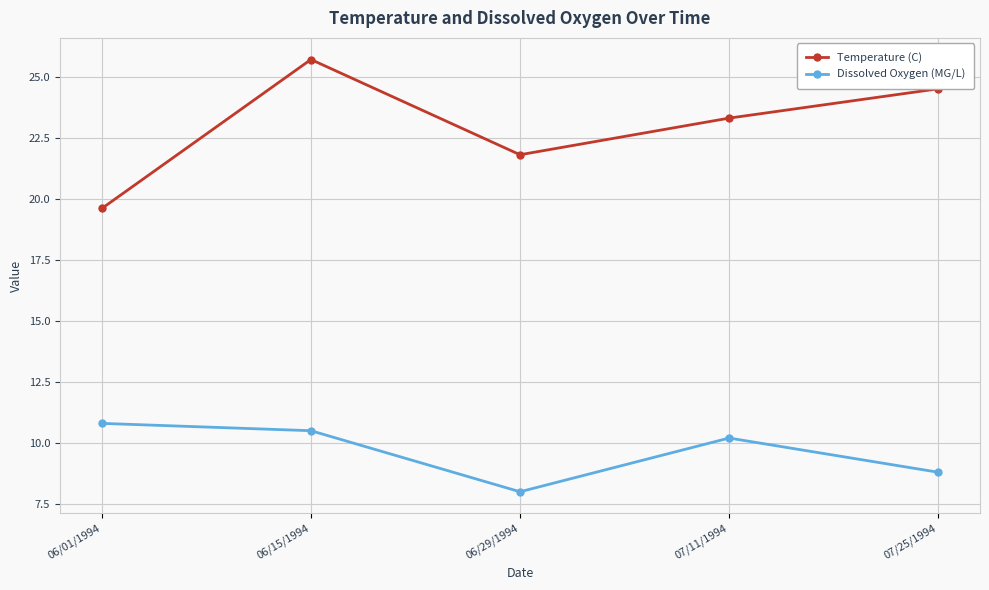

Where does the Dissolved Oxygen (MG/L) series first go above 10?

06/01/1994